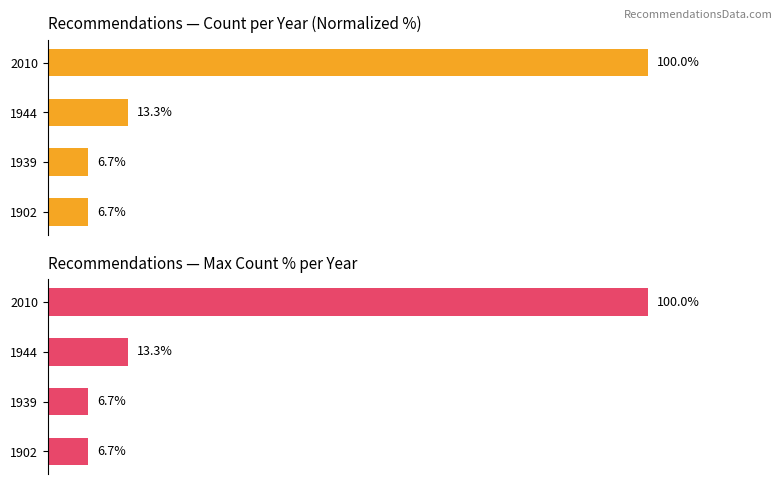

What are all the series names shown in the legend?

Count (normalized), Max count %